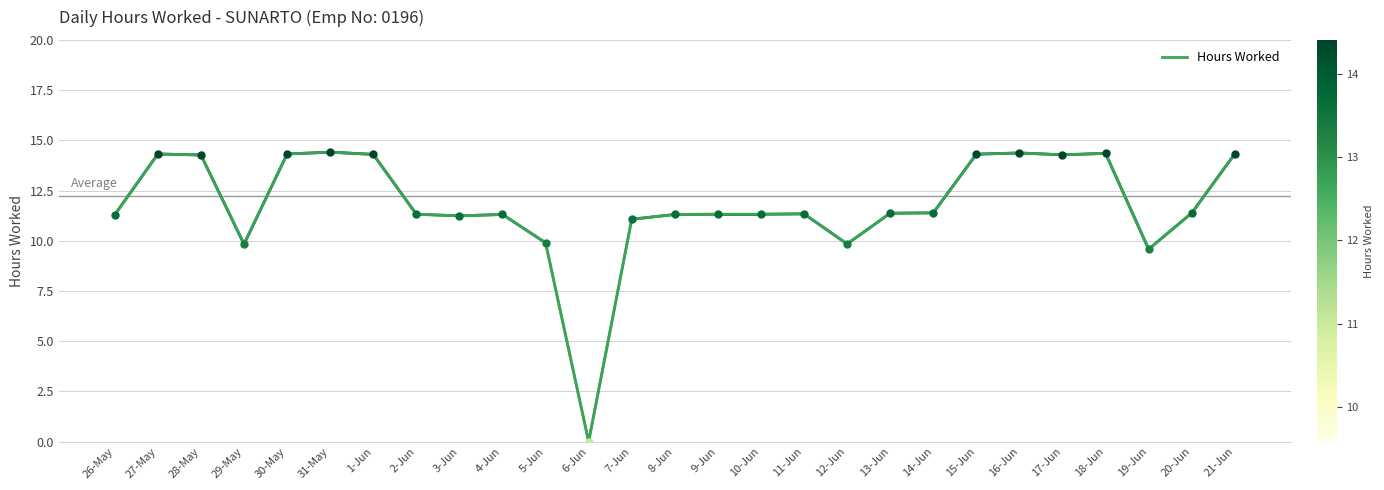

Where does the data first go above 11?

26-May